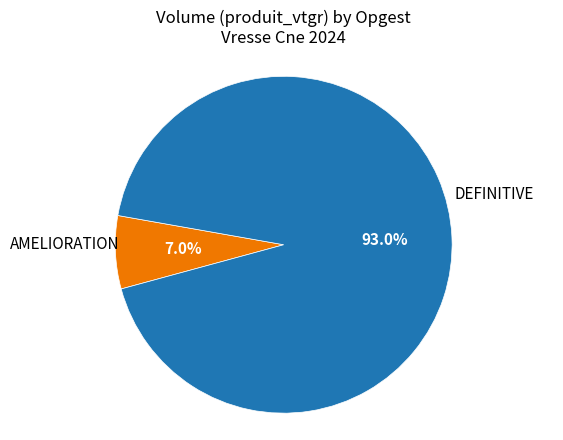

Rank the categories by value from lowest to highest.

AMELIORATION, DEFINITIVE